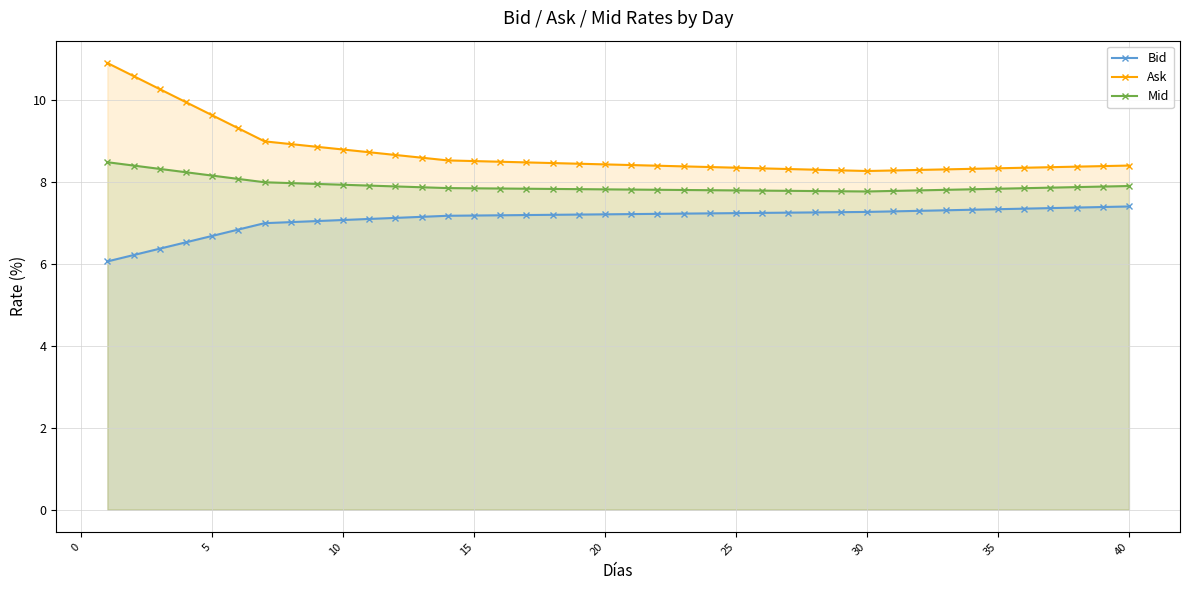

Which series has the largest total across all categories?

Ask